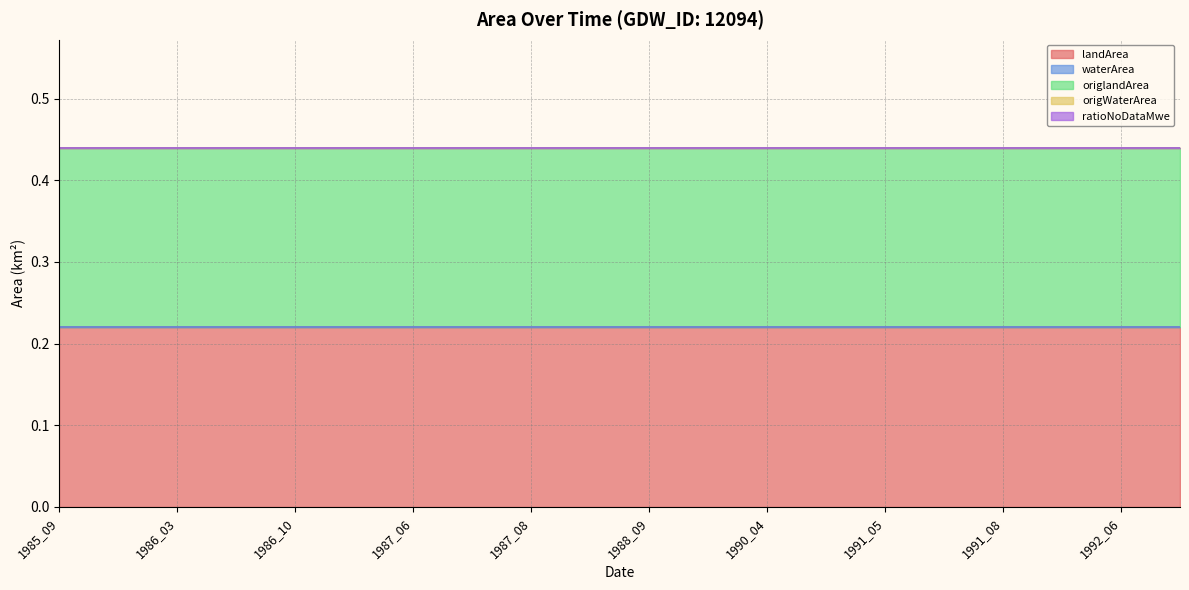

Does the chart display data point markers on the line(s)?

No